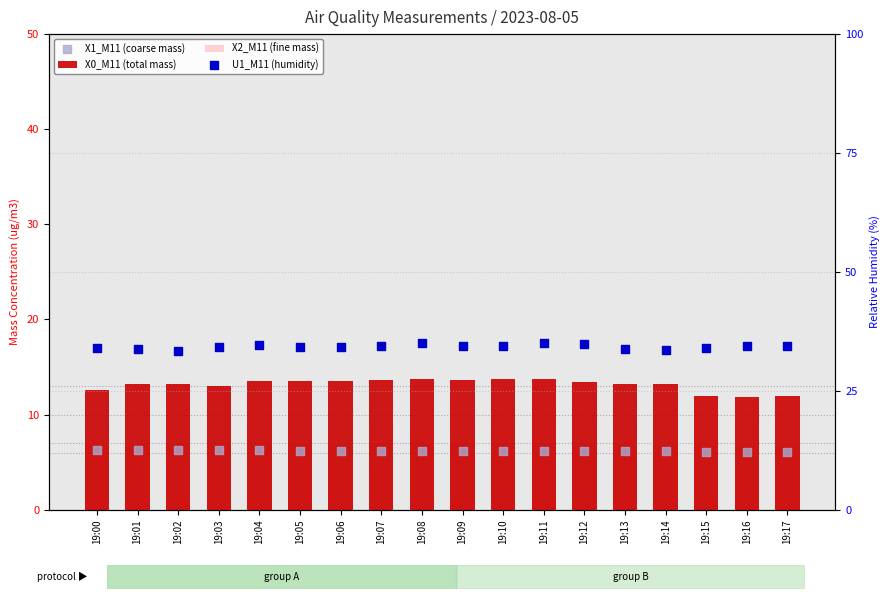

Which series has the widest spread of Y values?

X0_M11 (total mass)